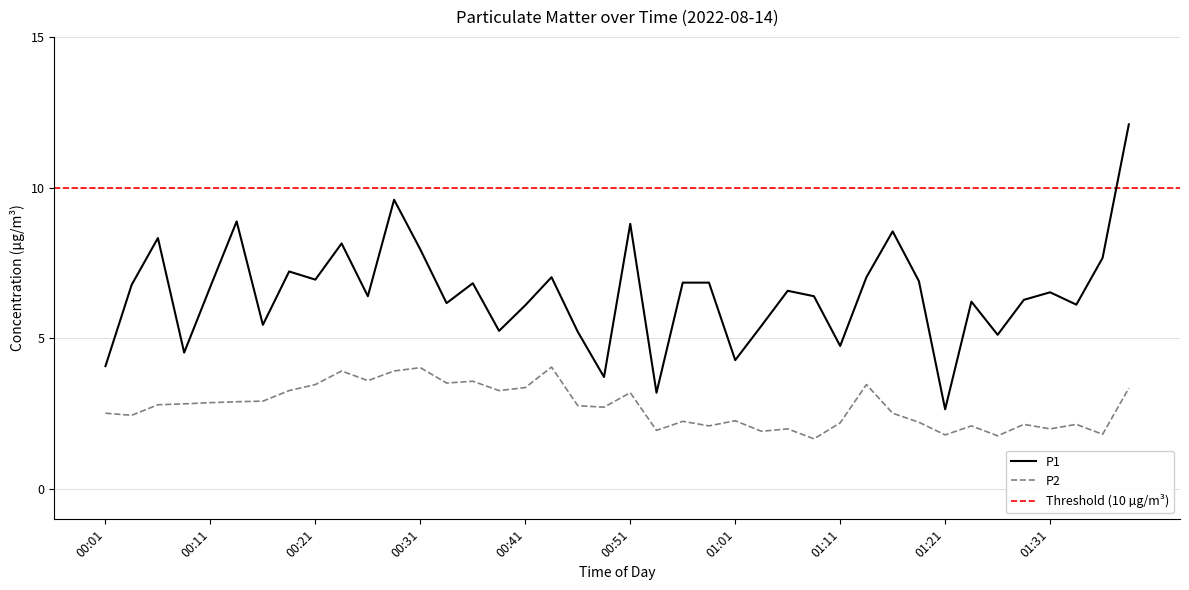

Does the chart have visible grid lines?

Yes